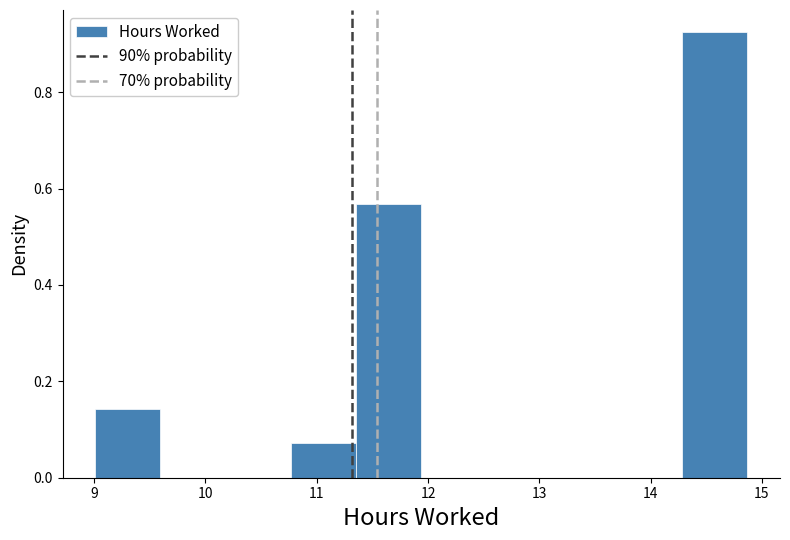

Which range on the x-axis has the tallest bar?

14.3 to 14.9